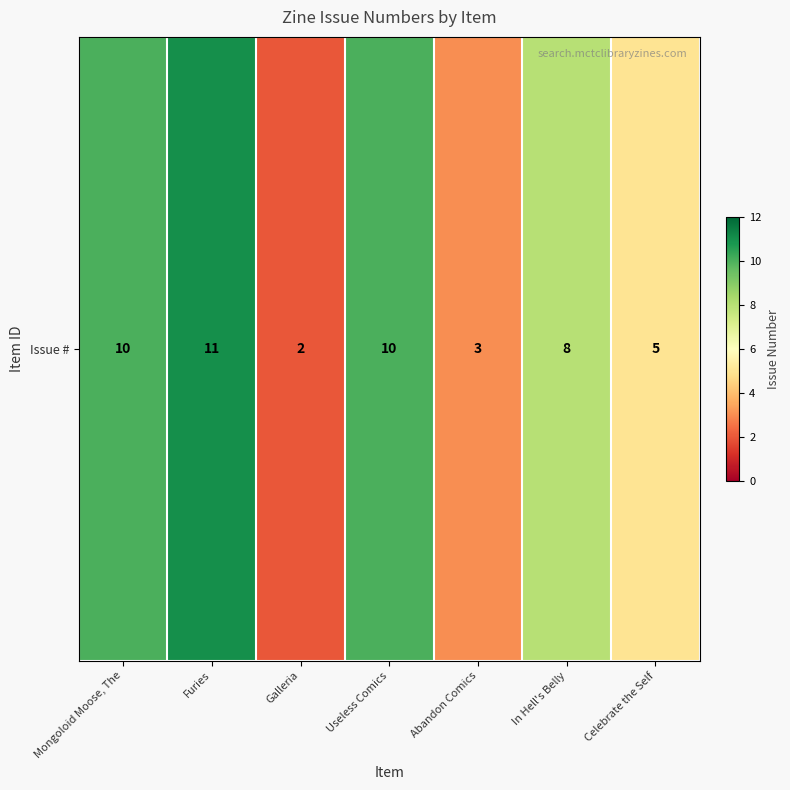

At which category does the chart reach its peak across all series?

Furies